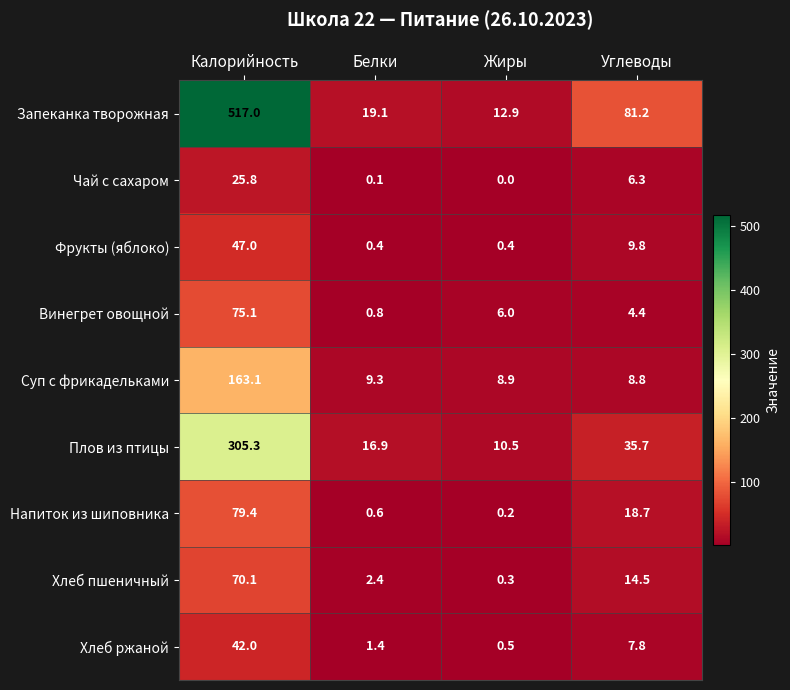

At which label does Суп с фрикадельками reach its minimum?

Углеводы